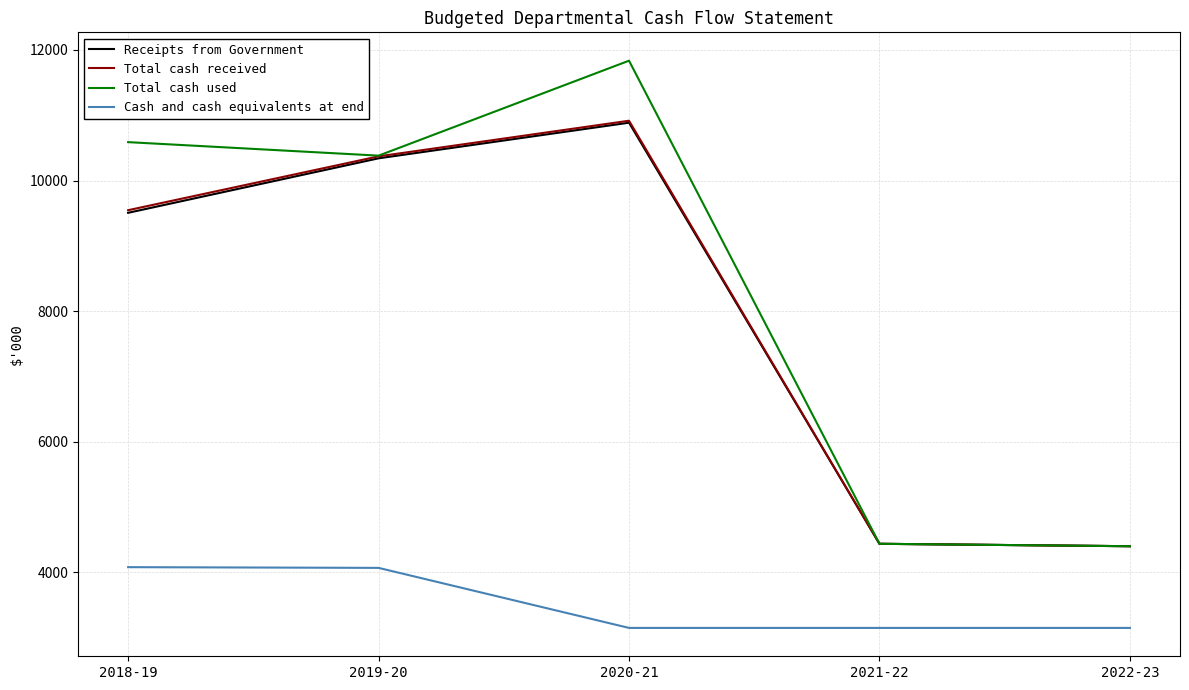

True or false: Receipts from Government has a value of 6783 at 2022-23.

False